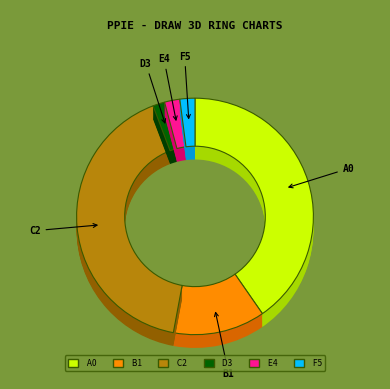

Does Чай с сахаром represent more than half of the total?

No